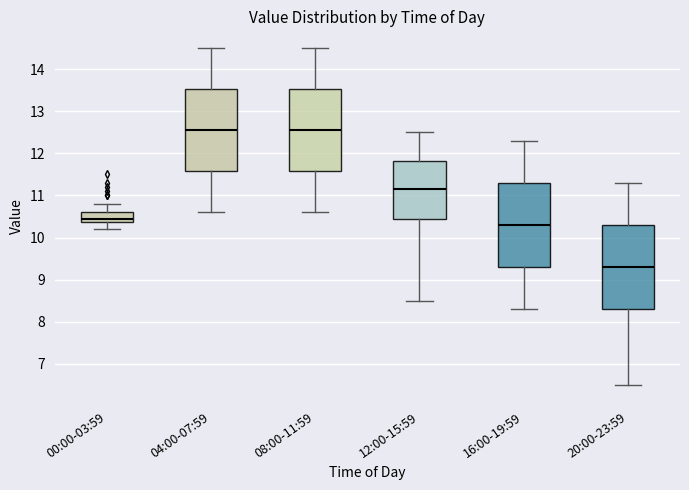

Where is the lower edge of the box for 20:00-23:59 on the y-axis? The values are not printed on the chart, so give them approximately, as read against the axis.

8.3